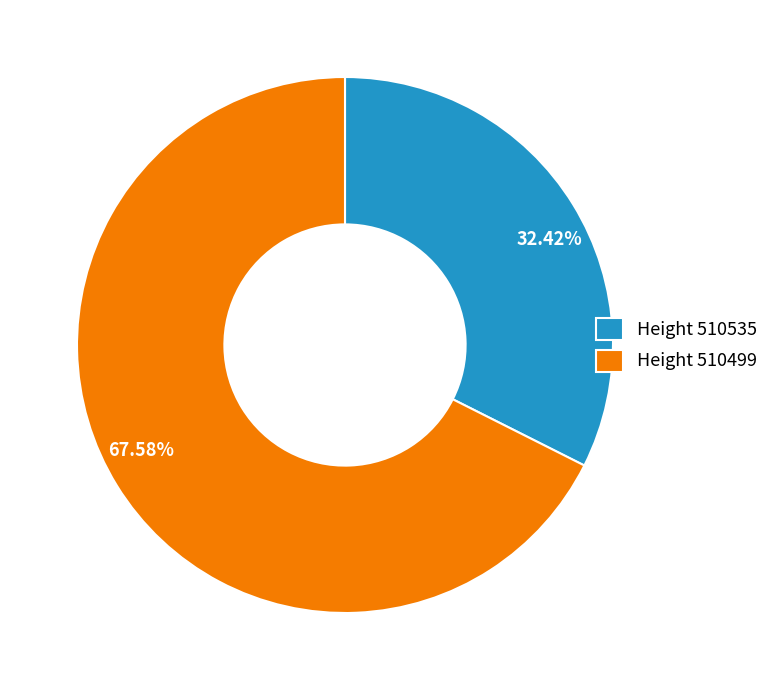

Which has a higher value, 67.58% or 32.42%?

67.58%